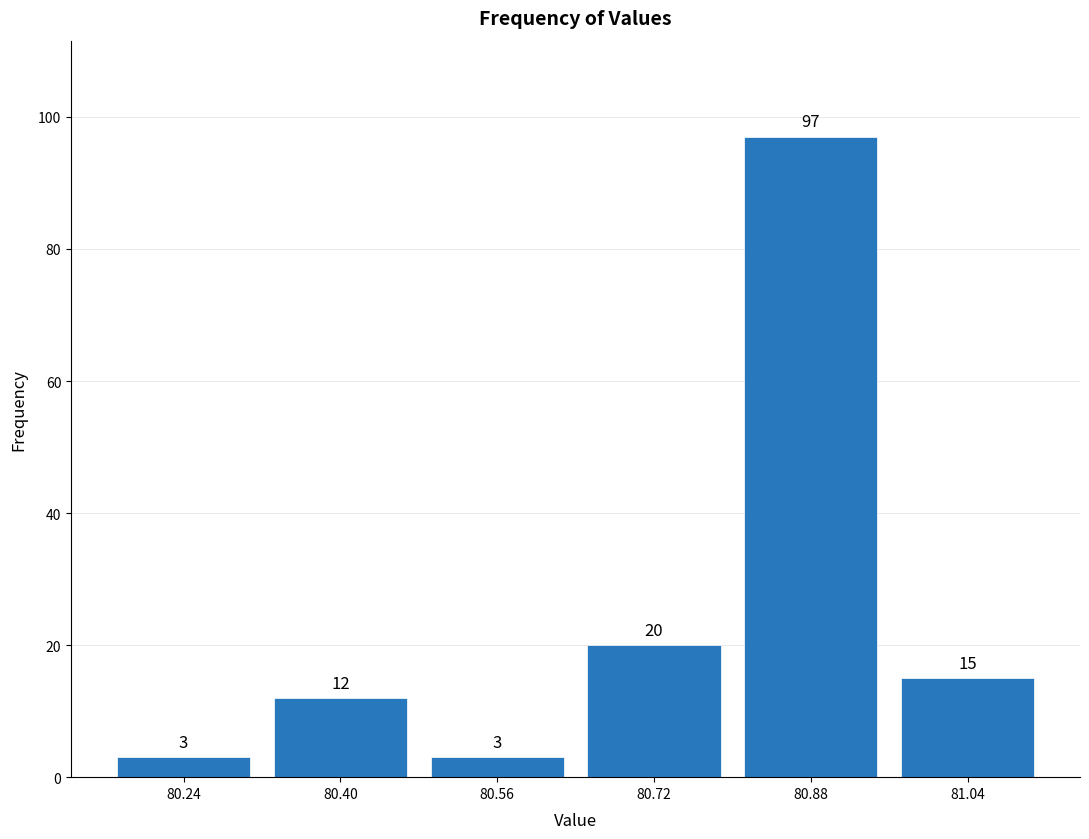

Reading left to right, list every bar in this chart as the range it spans on the x-axis followed by its height.

80.16 to 80.32: 3
80.32 to 80.48: 12
80.48 to 80.64: 3
80.64 to 80.80: 20
80.80 to 80.96: 97
80.96 to 81.12: 15